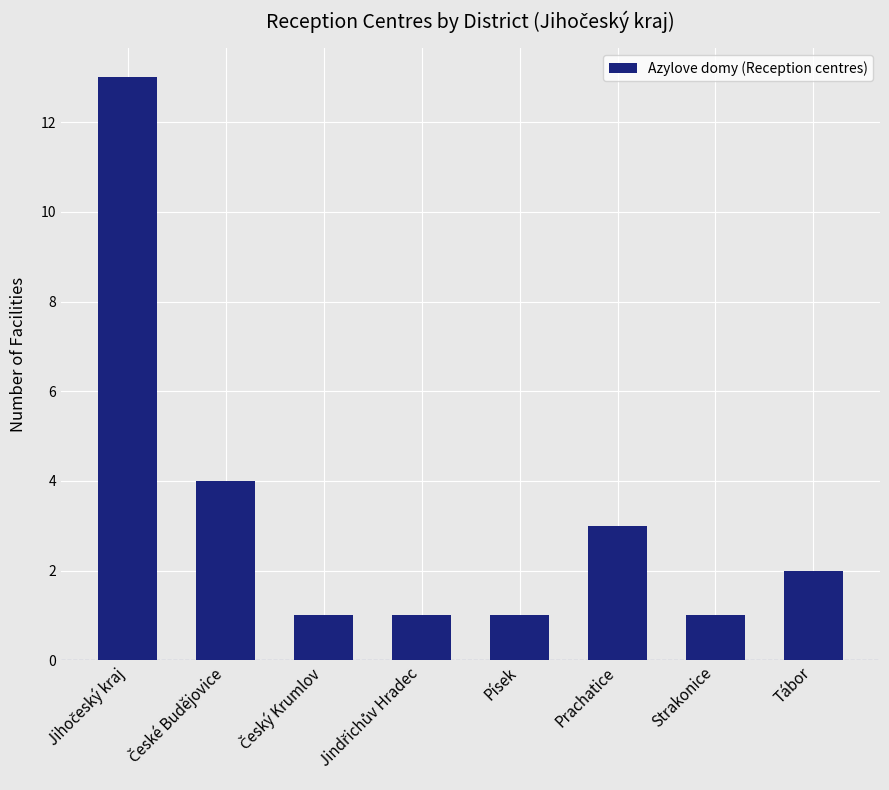

Are the bars grouped side by side (vs. stacked)?

No